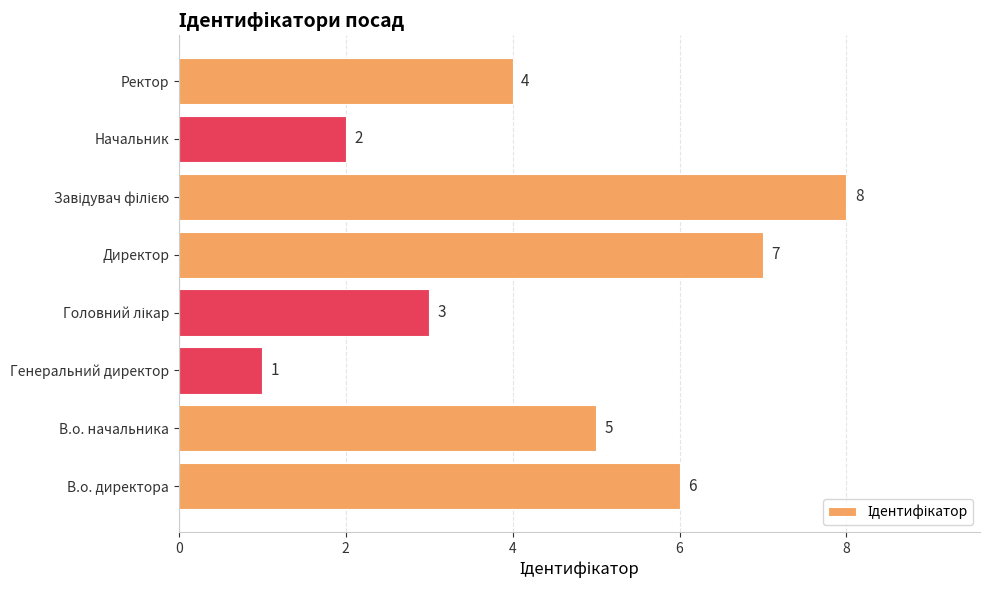

What is the difference between the maximum and second lowest values?

6